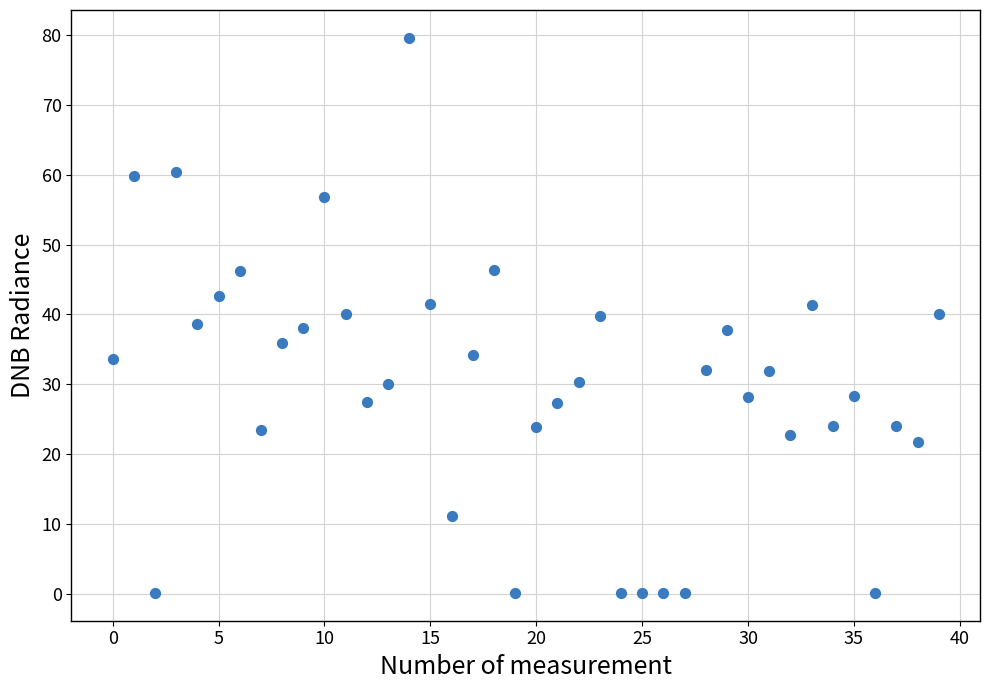

What is the range of Y values (max minus min)?

79.5